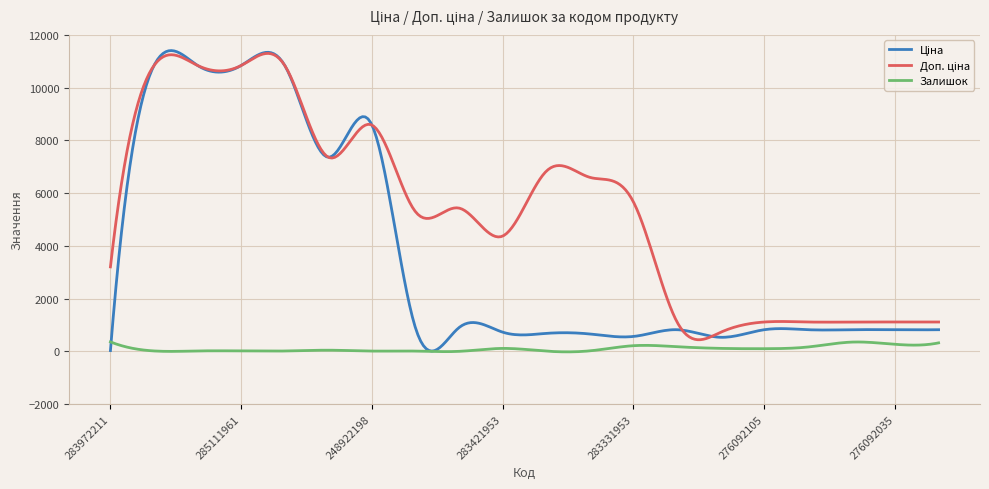

Which category has the highest value across all series?

285112220